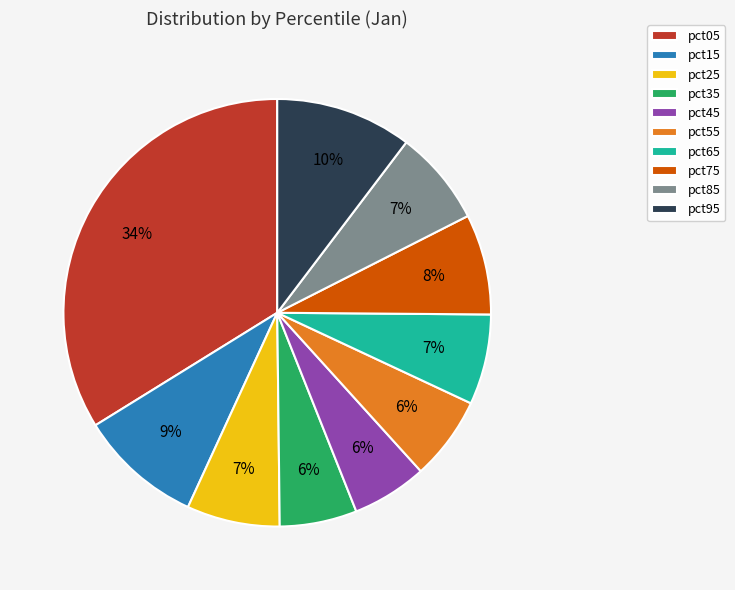

How many segments does this pie chart have?

10